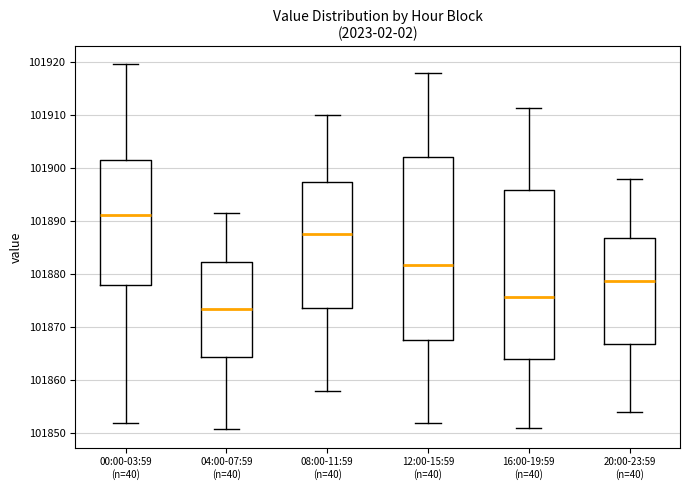

Which box's median line is the highest?

00:00-03:59 (n=40)